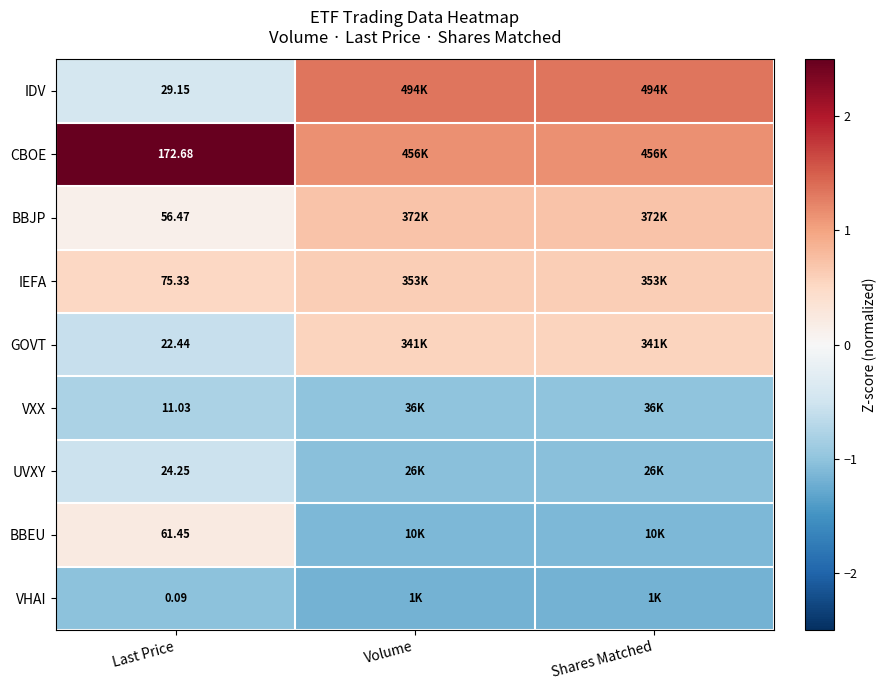

Between Volume and Last Price, which is larger?

Volume